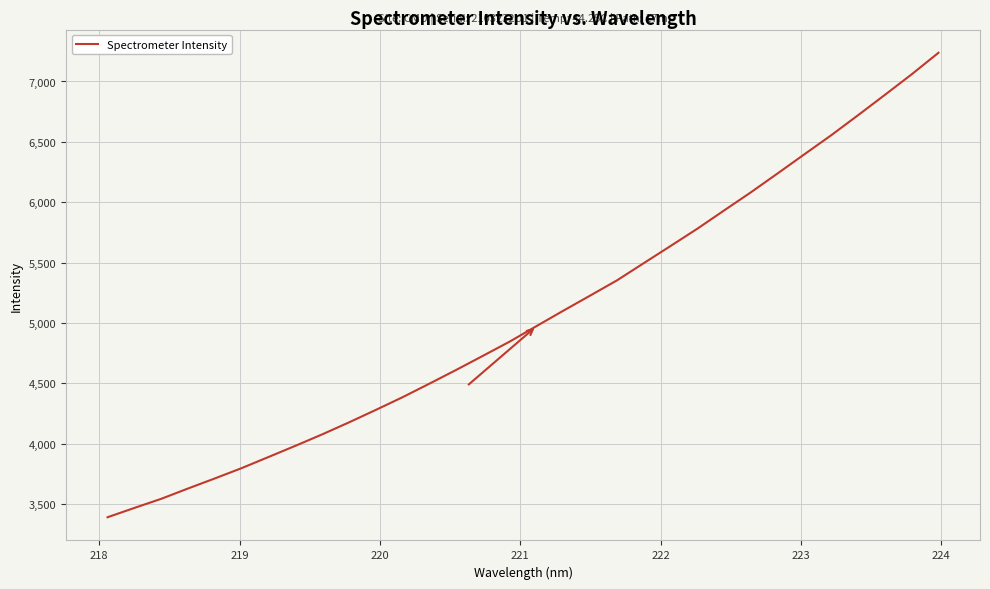

What is the minimum value shown in the chart?

3391.2